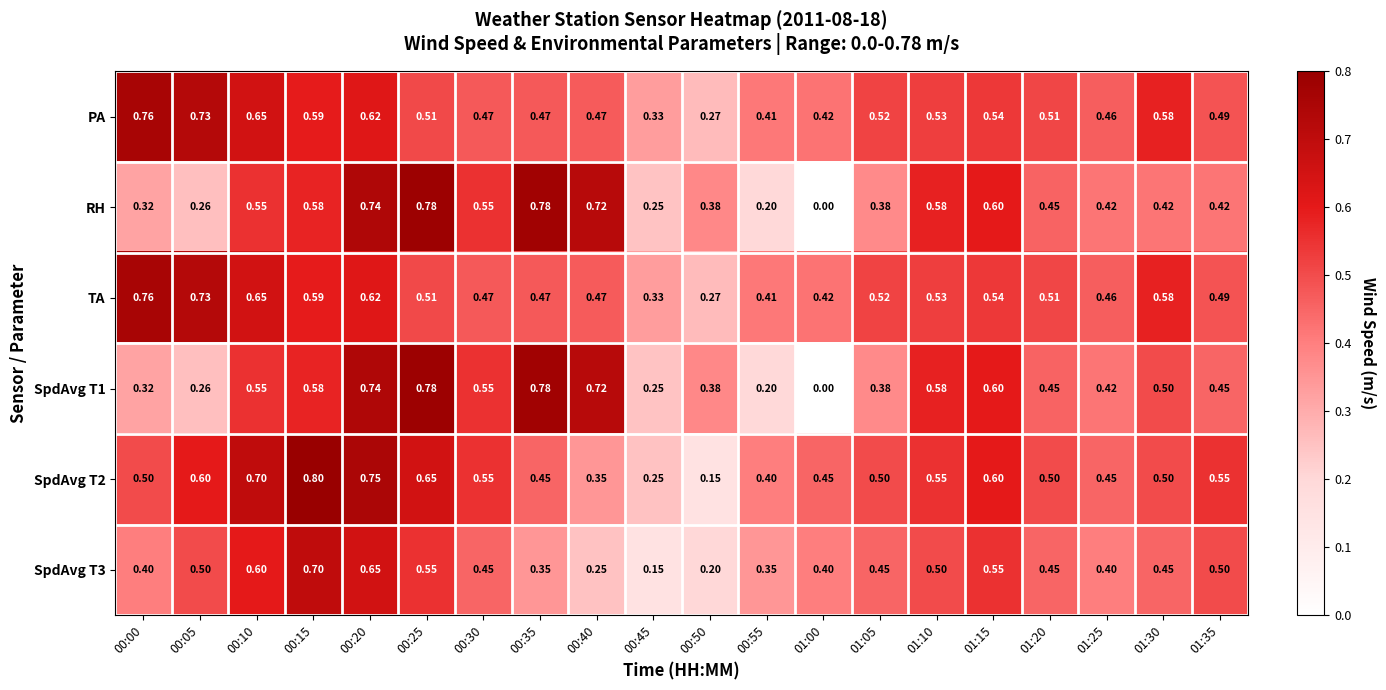

What is the total value across all series at 01:15?

3.4